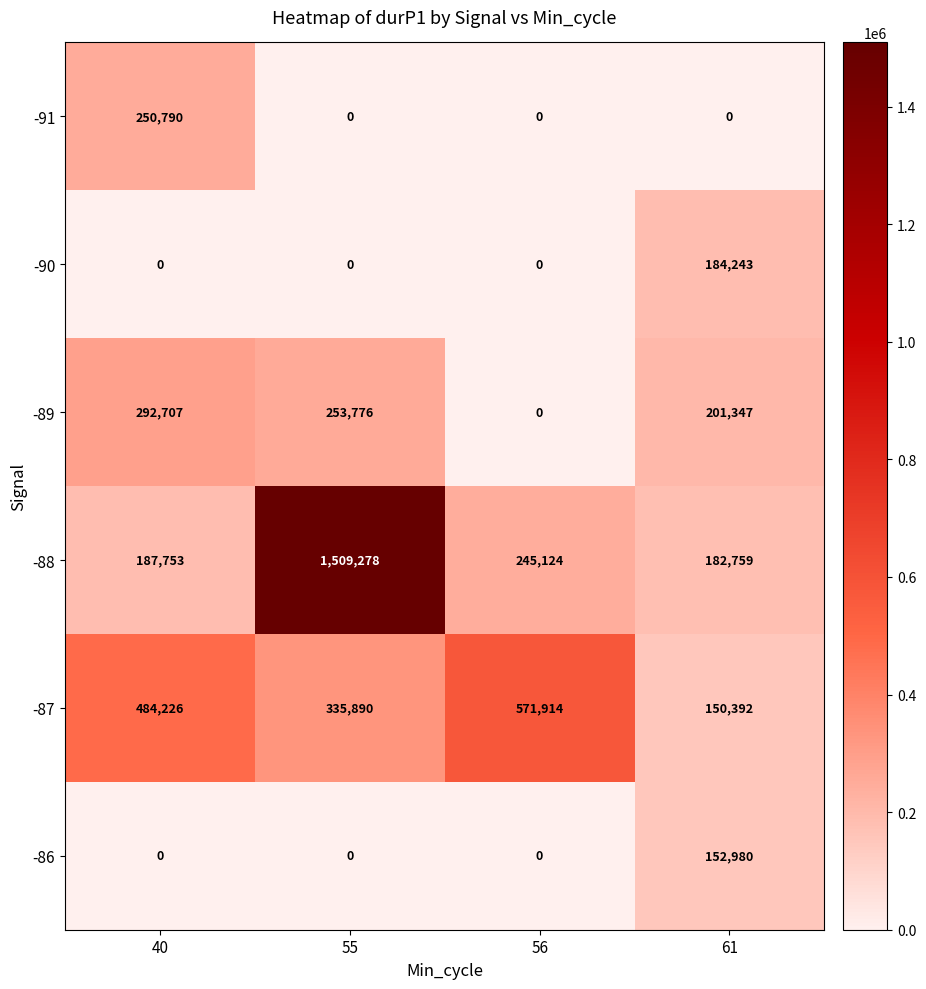

True or false: -89 has a value of 253776 at 55.

True